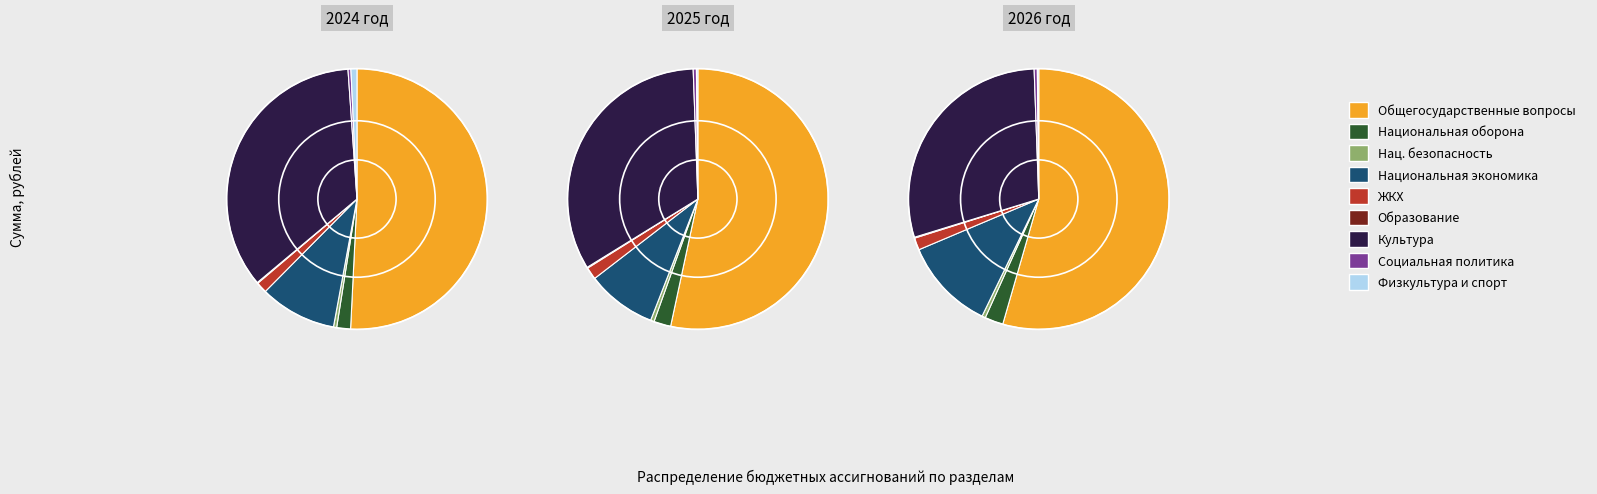

What percentage do values_2026 and values_2024 together represent?

51.2%